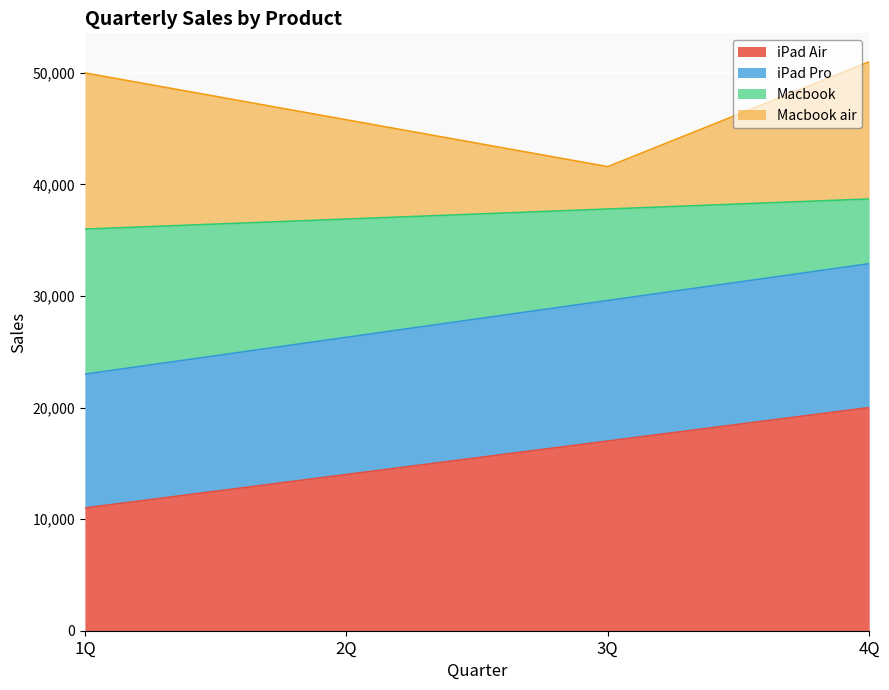

List the labels in order of iPad Air value, smallest first.

1Q, 2Q, 3Q, 4Q